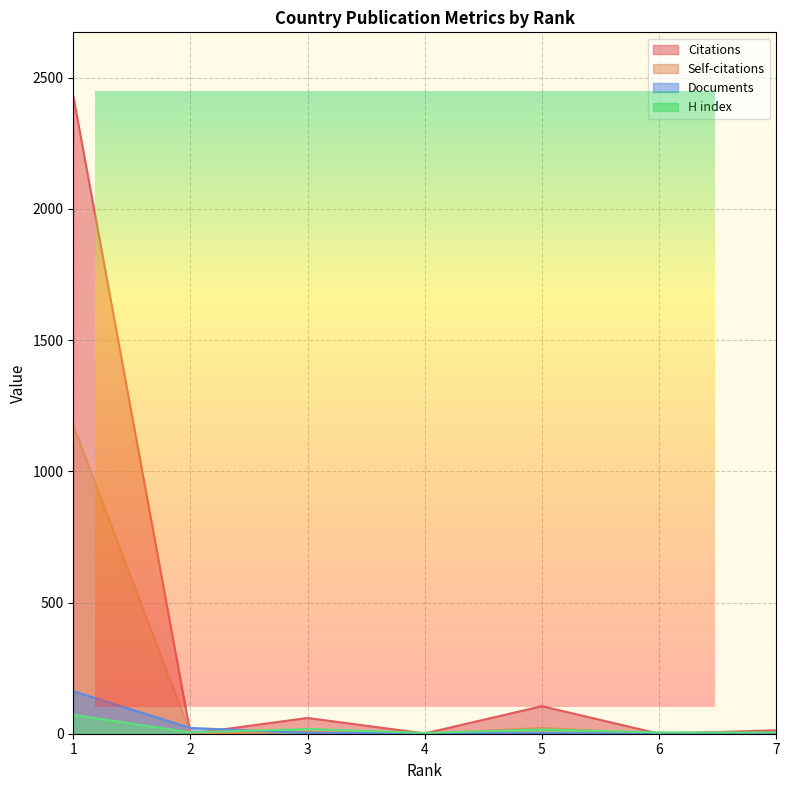

How many values in Citations are above zero?

5